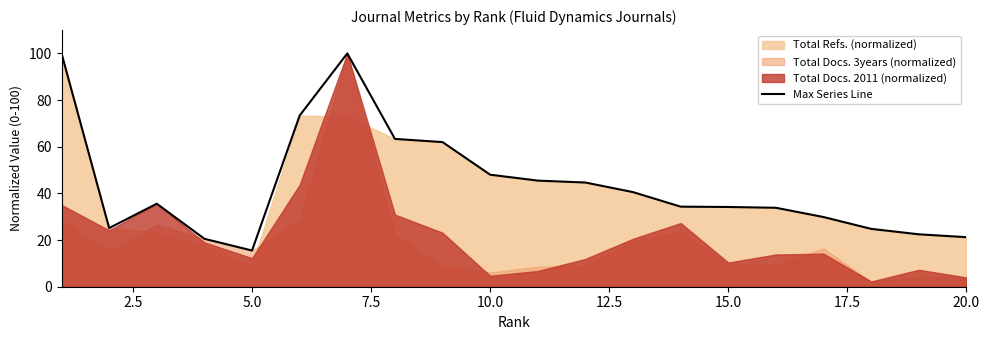

At which label does Max Series Line reach its minimum?

5.0